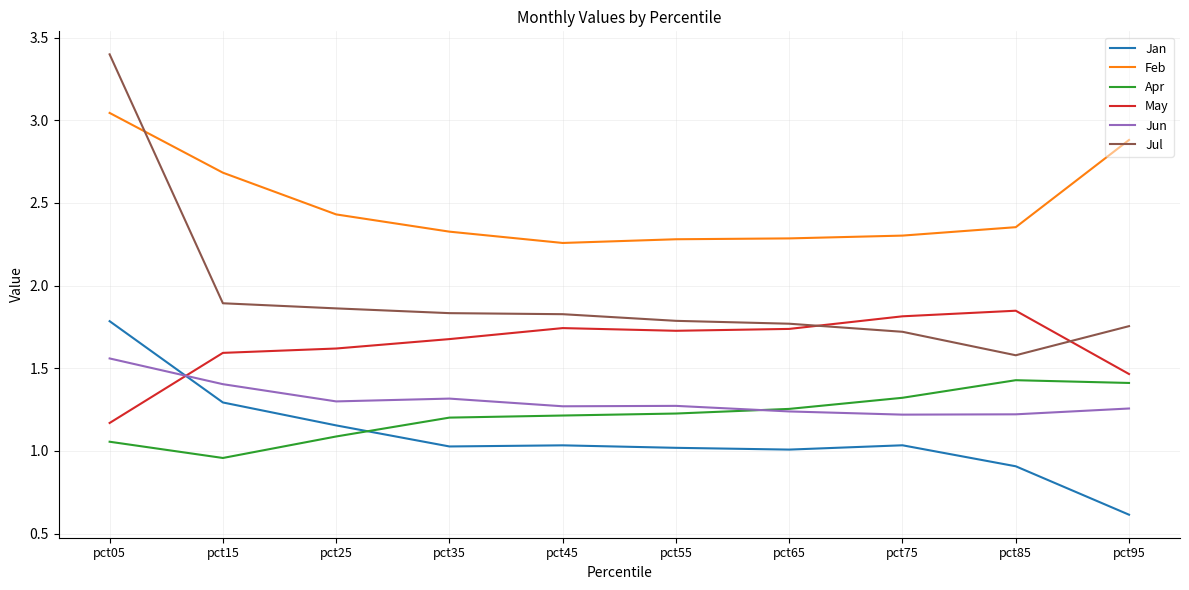

The value of Jun at pct35 is 1.3. True or false?

True